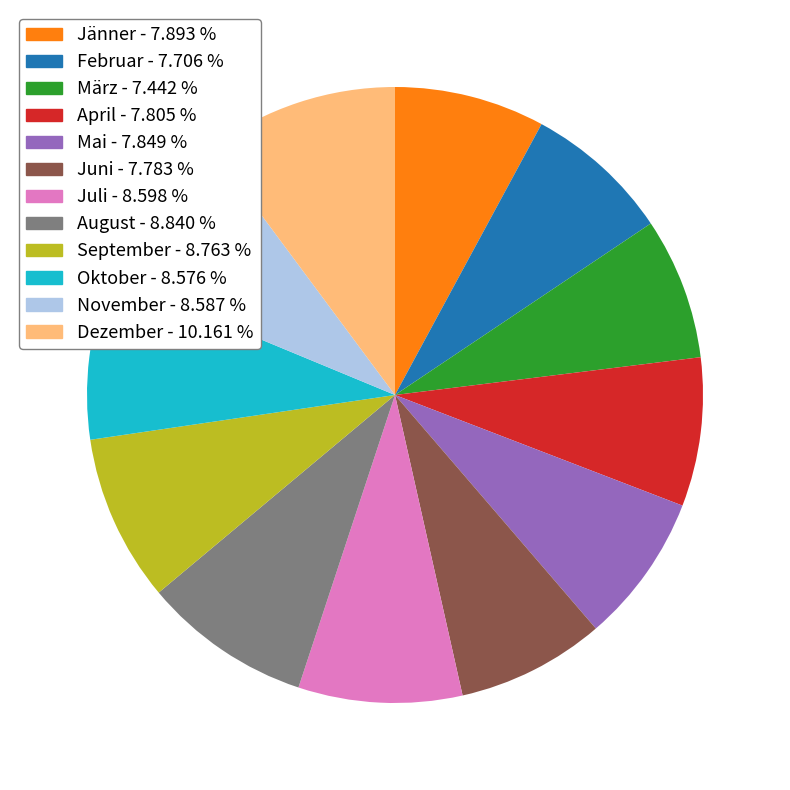

What is the largest slice in the pie chart?

Dezember